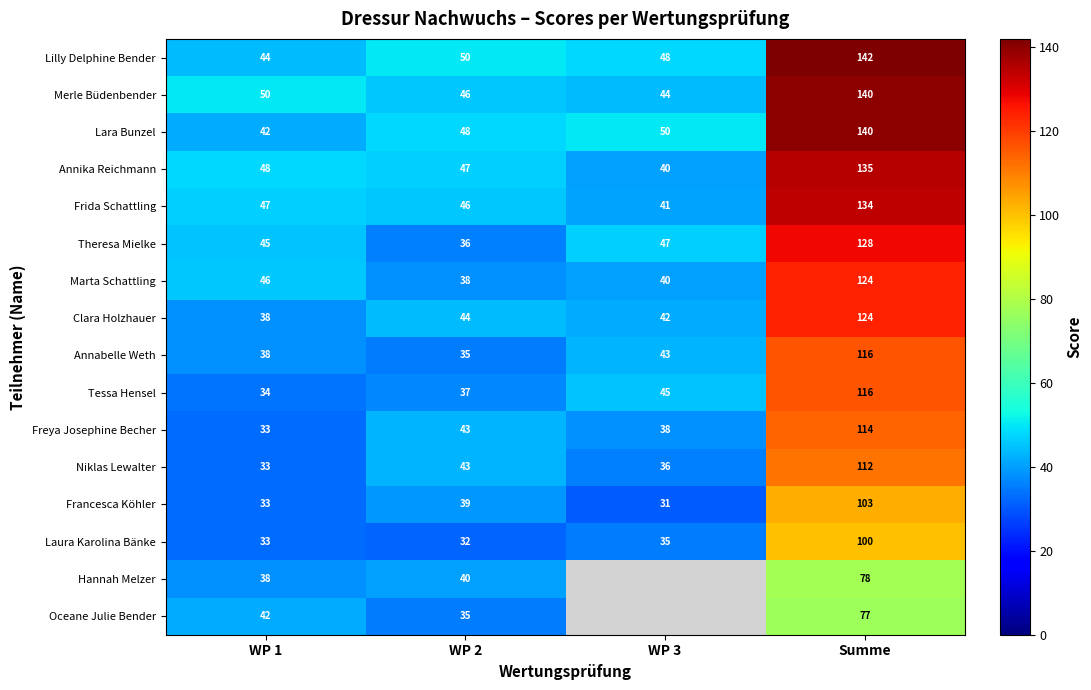

The Hannah Melzer series shows 62 at WP 2. True or false?

False